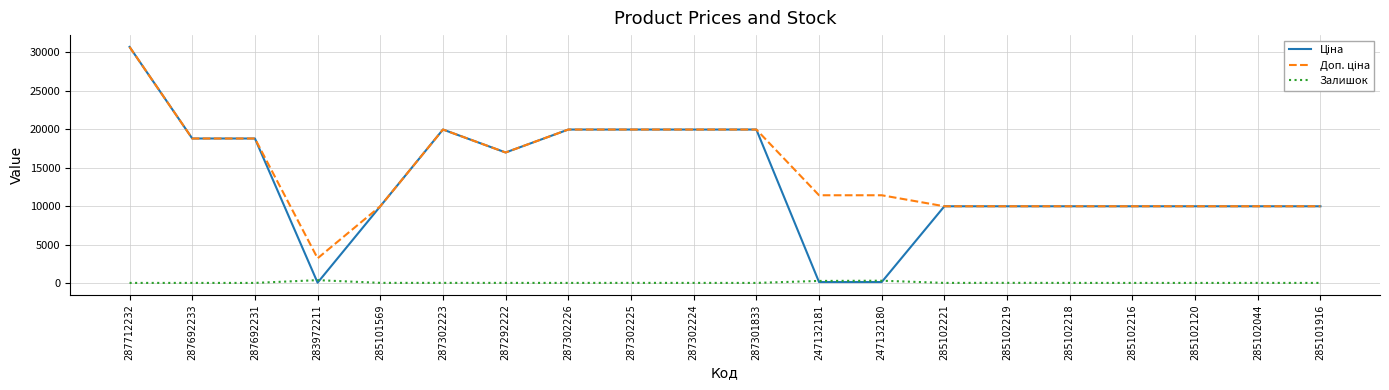

What is the spread (max minus min) of values at 285101916?

9975.0